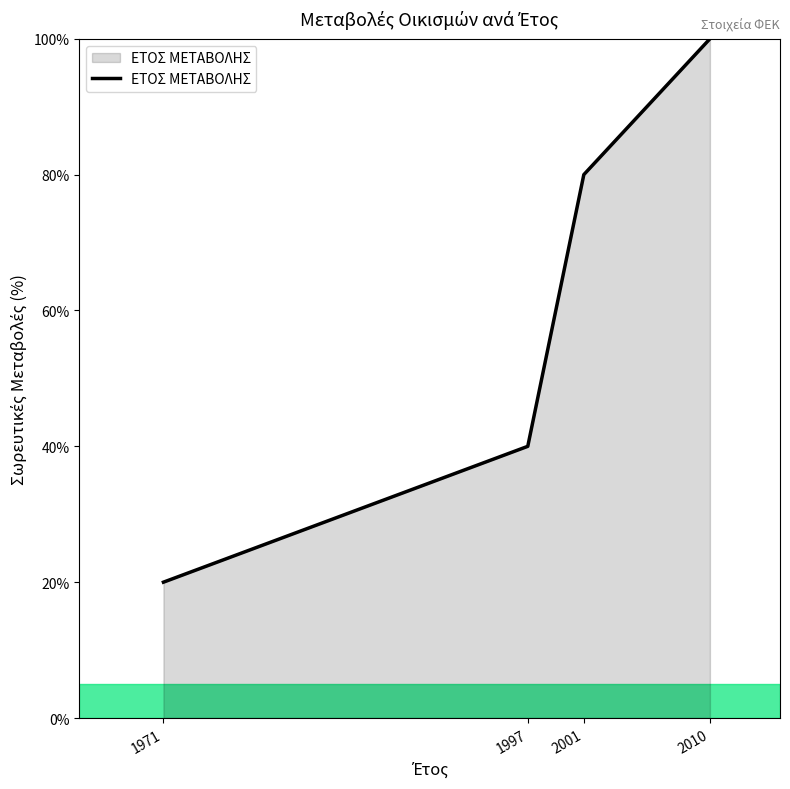

List the labels in order of value, smallest first.

1971, 1997, 2001, 2010